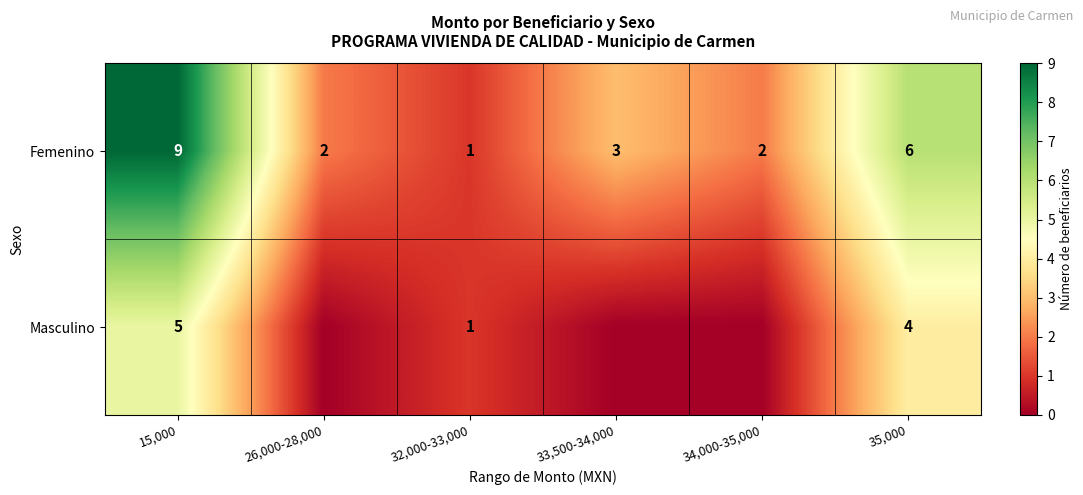

At which label does Femenino reach its minimum?

32,000-33,000